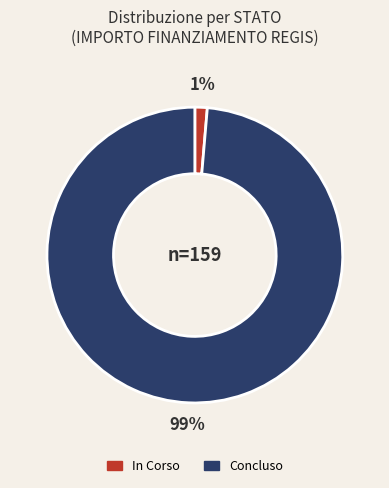

Rank the categories by value from lowest to highest.

In Corso, Concluso